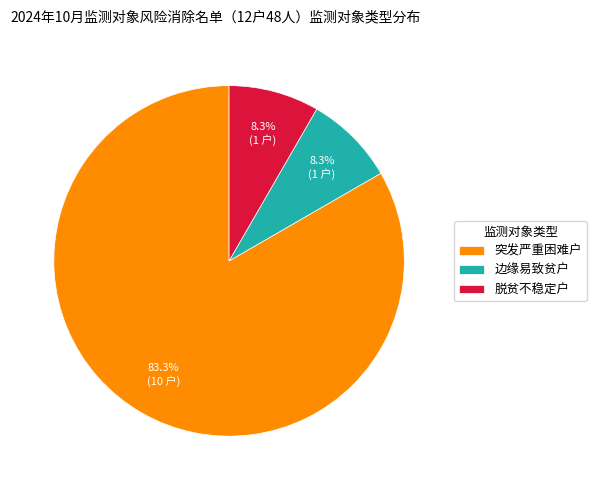

What is the largest slice in the pie chart?

突发严重困难户